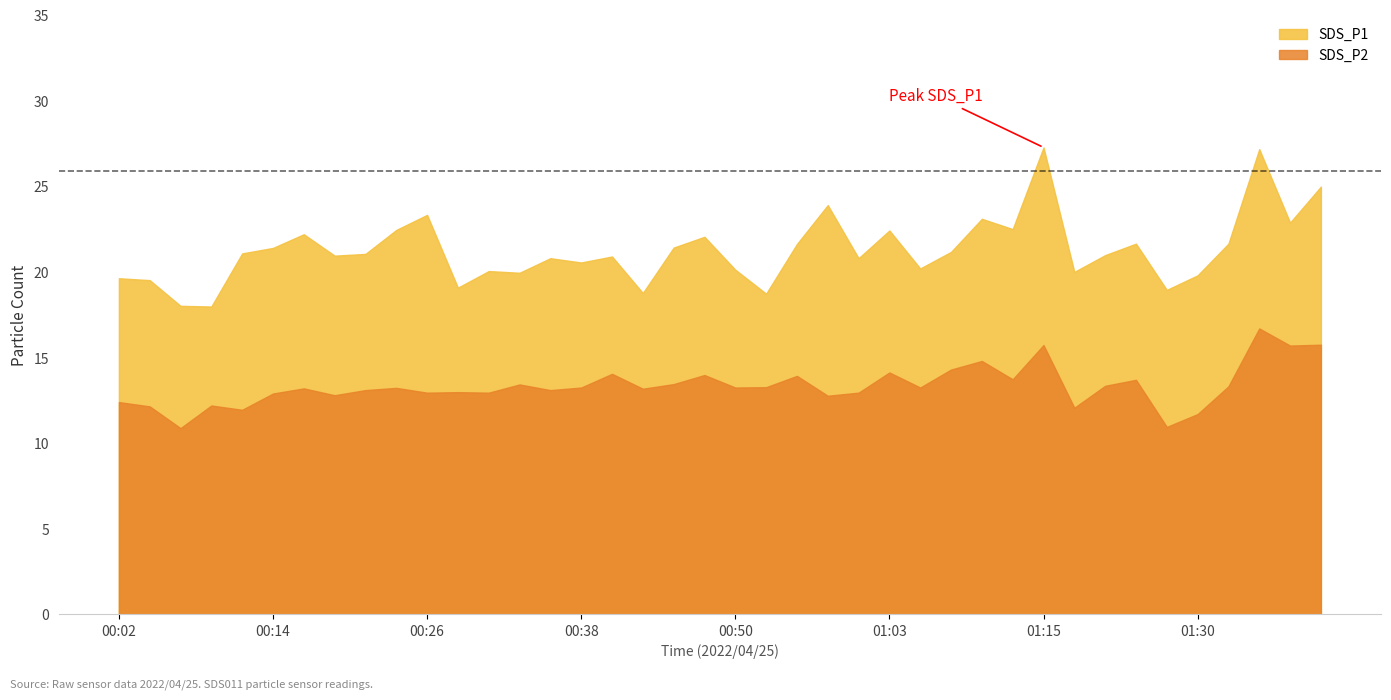

What is the sum of all SDS_P2 values?

533.5